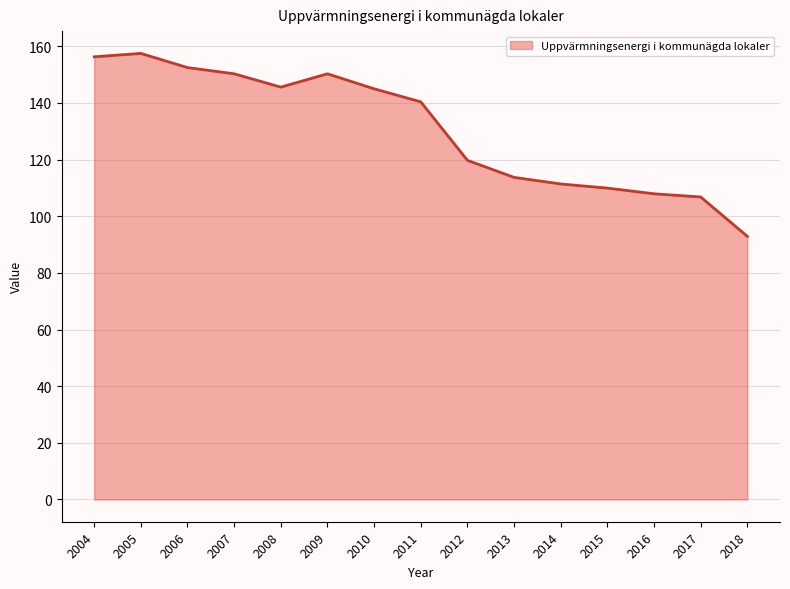

What is the ratio of the value at 2009 to the value at 2012?

1.3